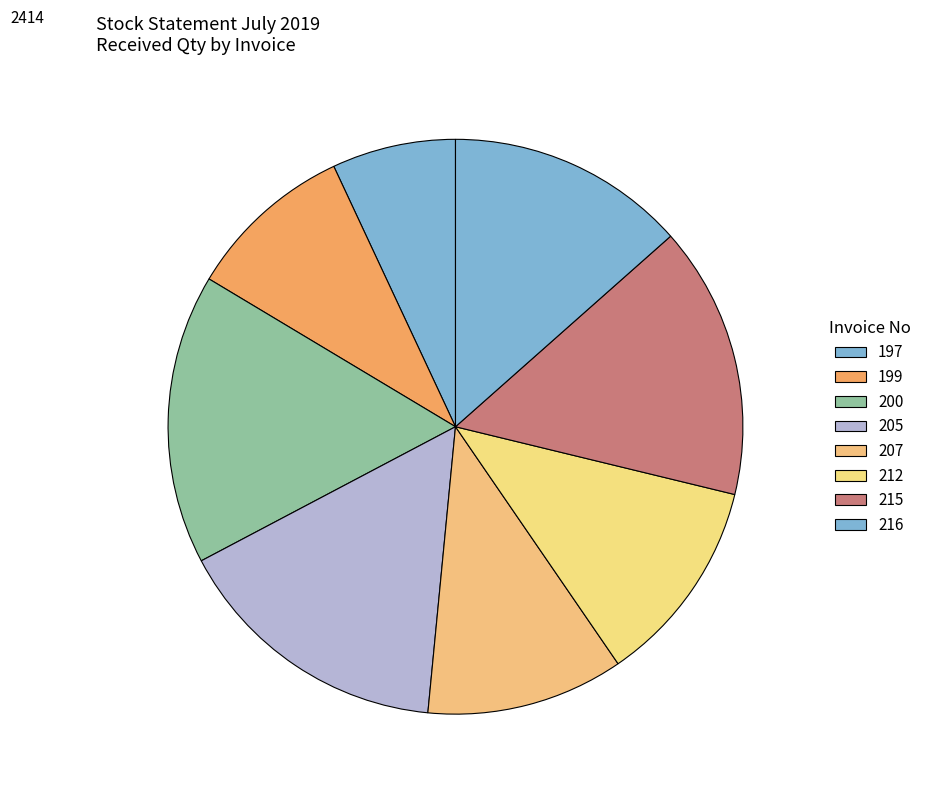

Which category has the smallest portion of the pie?

197